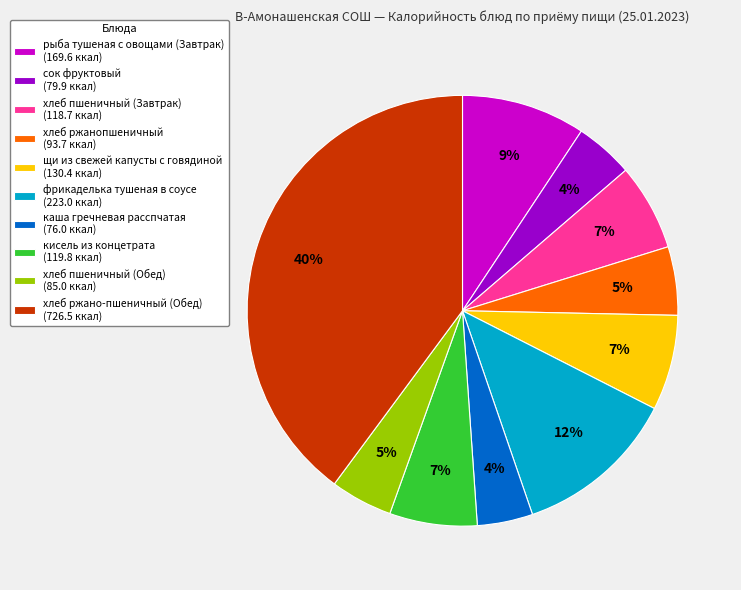

To the nearest percent, what portion does сок фруктовый represent?

4%